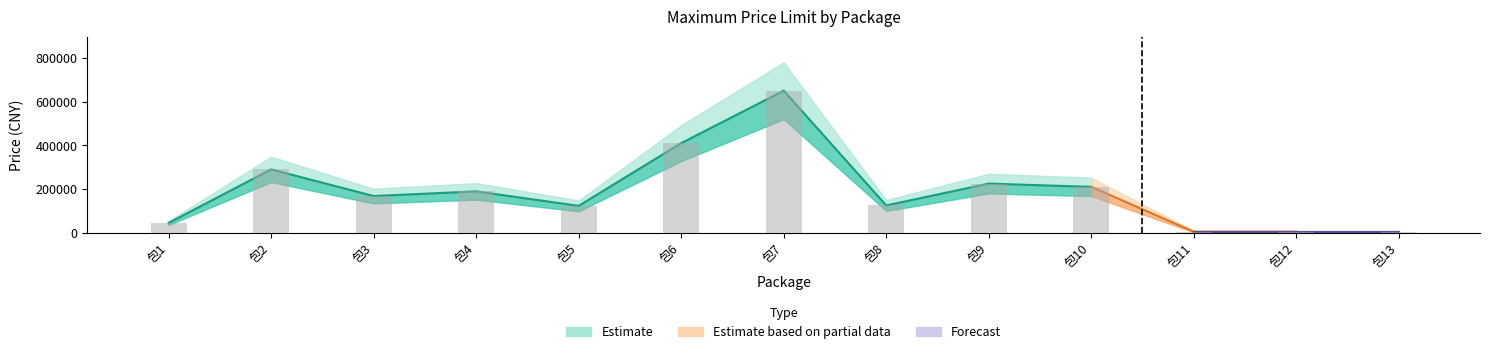

How many data points are less than 168000?

6